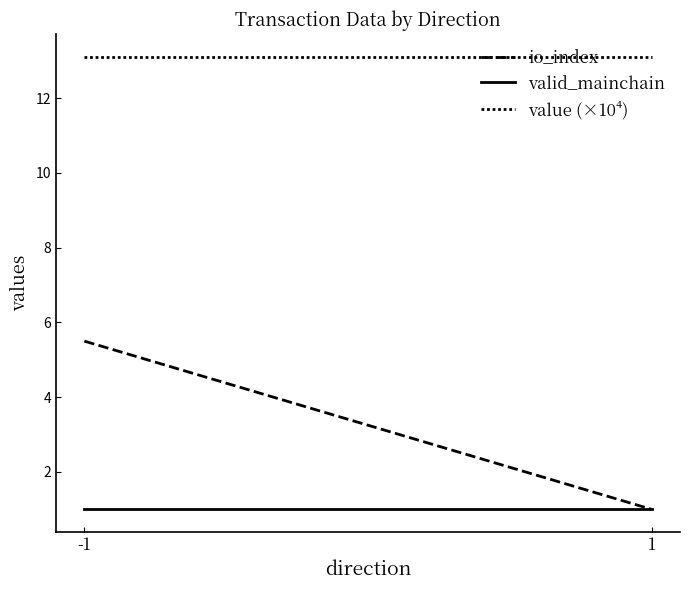

The value of value (×10⁴) at -1 is 13.1. True or false?

True